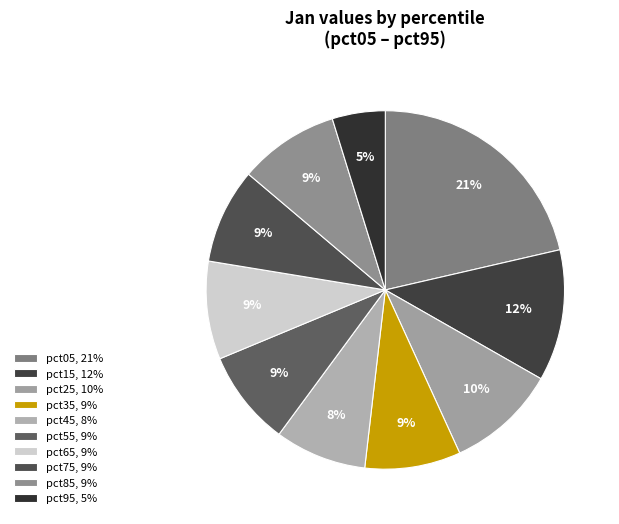

To the nearest percent, what portion does pct75 represent?

9%